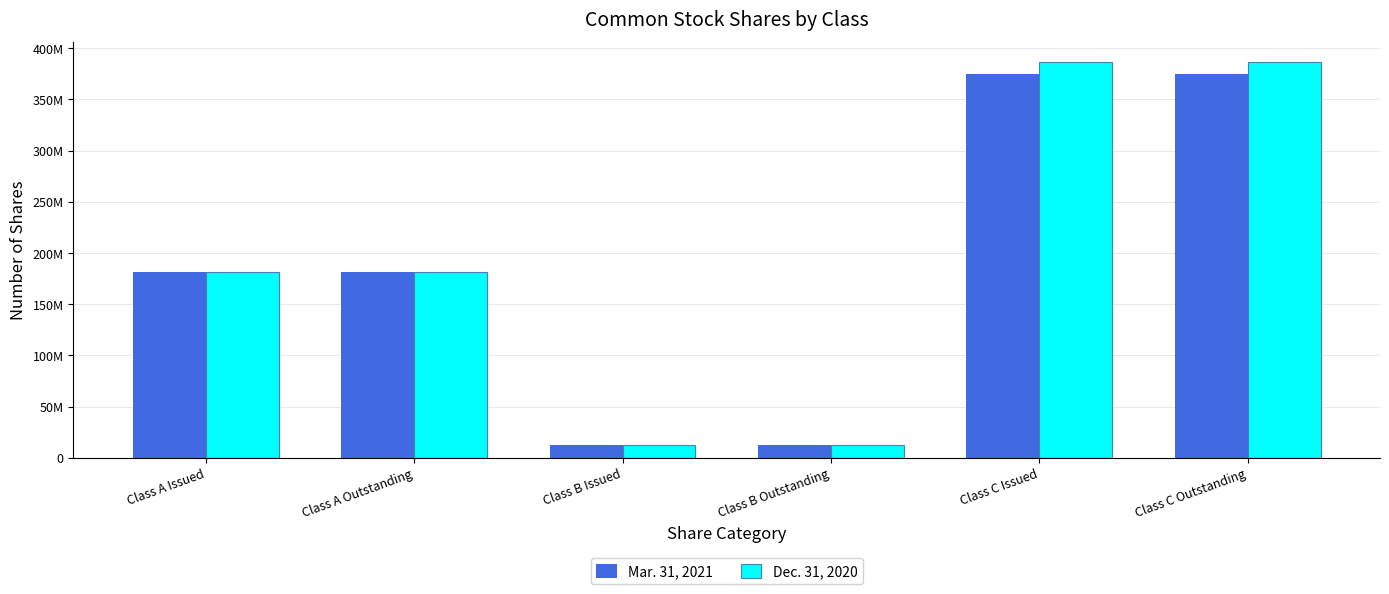

What are all the series names shown in the legend?

Mar. 31, 2021, Dec. 31, 2020